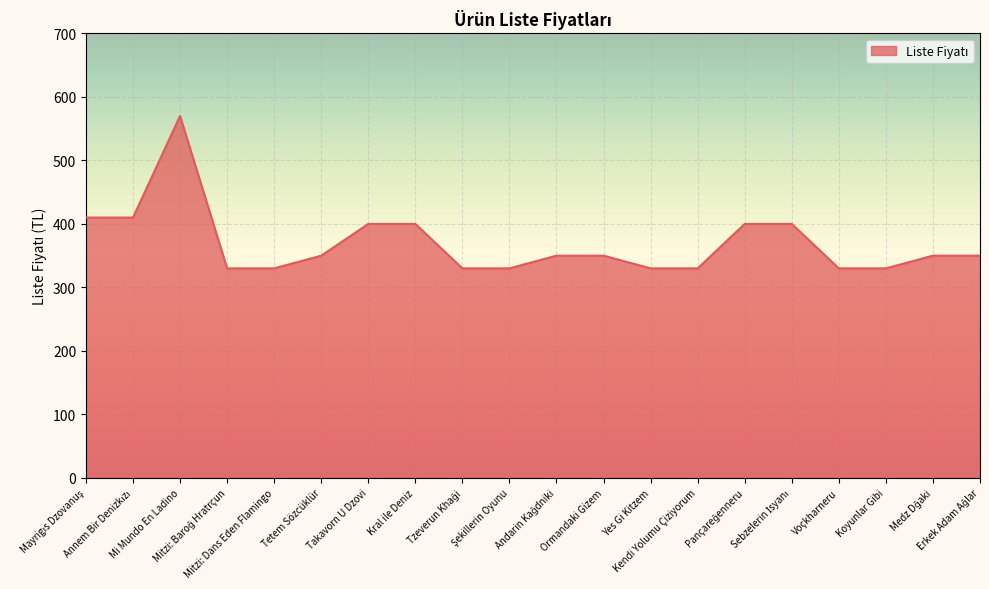

What is the minimum value shown in the chart?

330